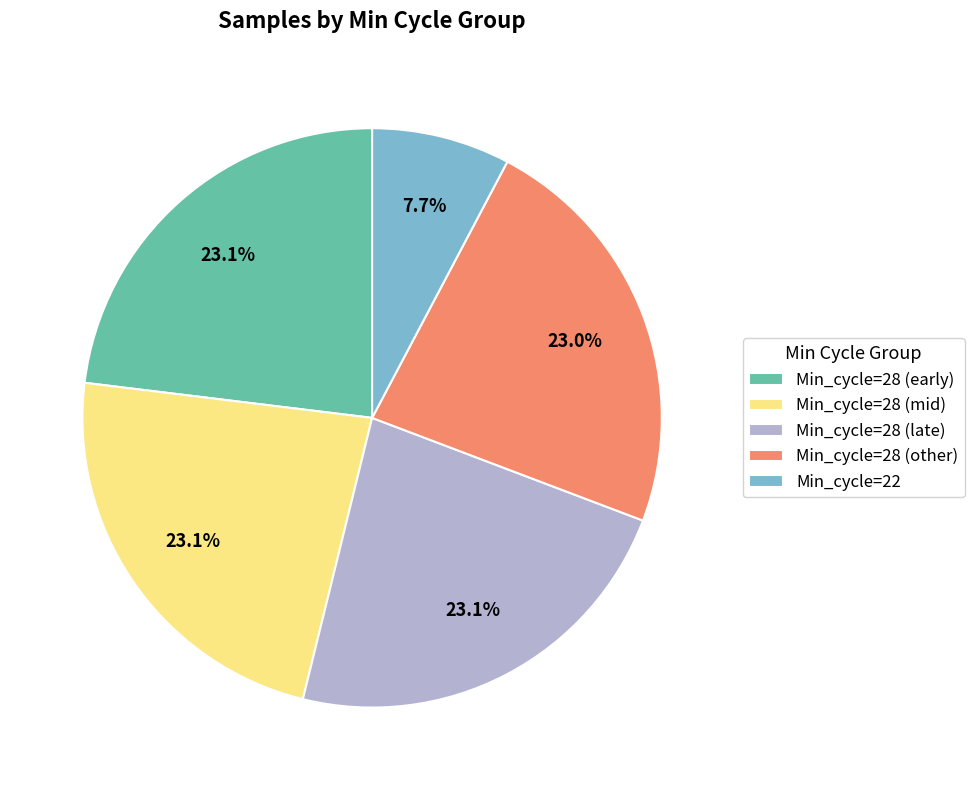

Is the sum of Min_cycle=28 (mid) and Min_cycle=28 (late) greater than half?

No